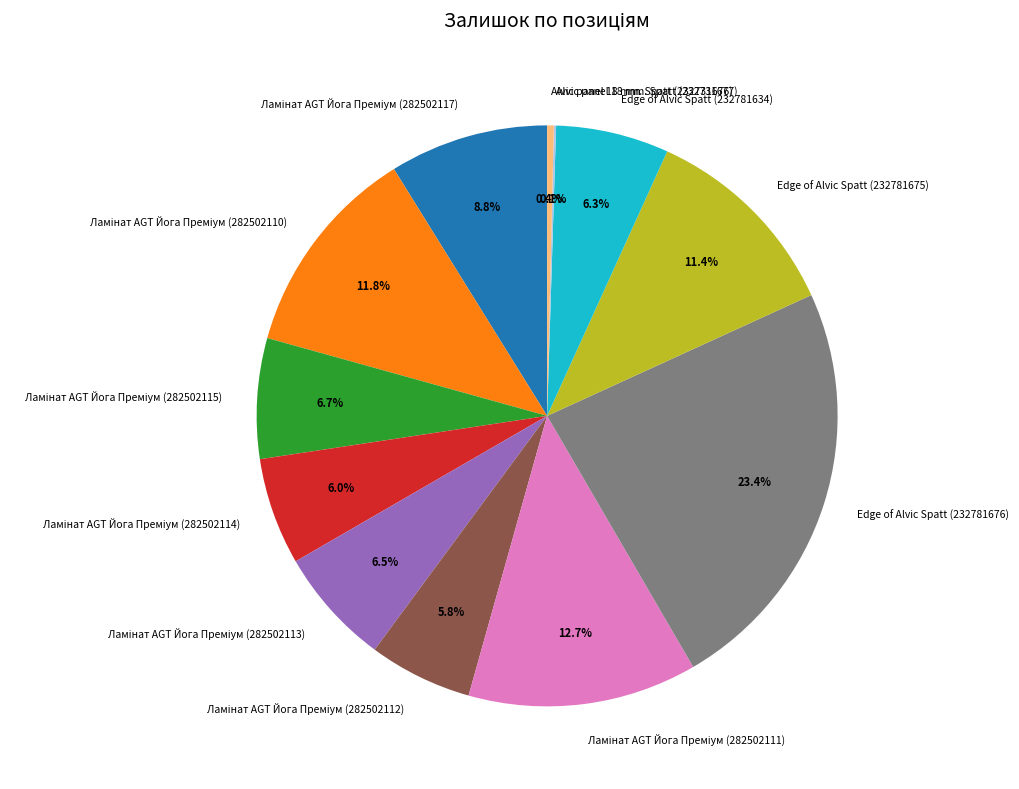

Is there any slice that represents more than half of the pie?

No